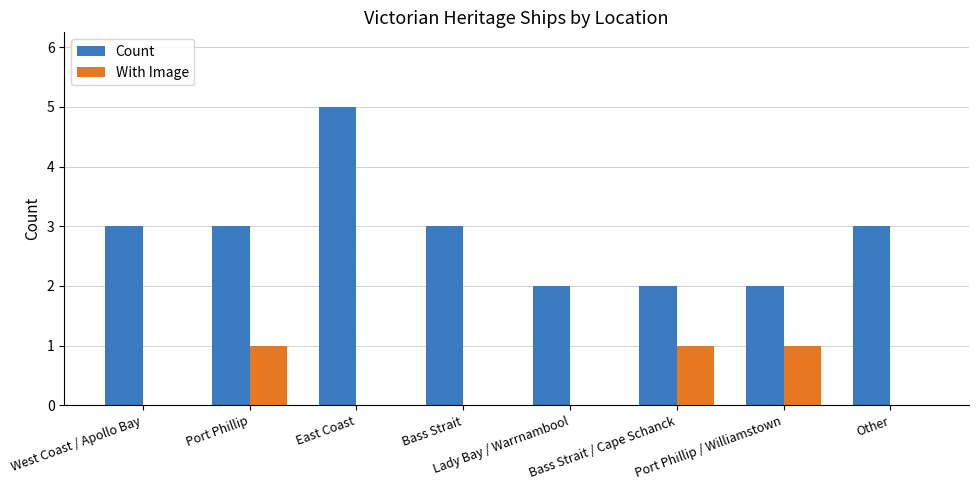

How many categories are shown in the chart?

8